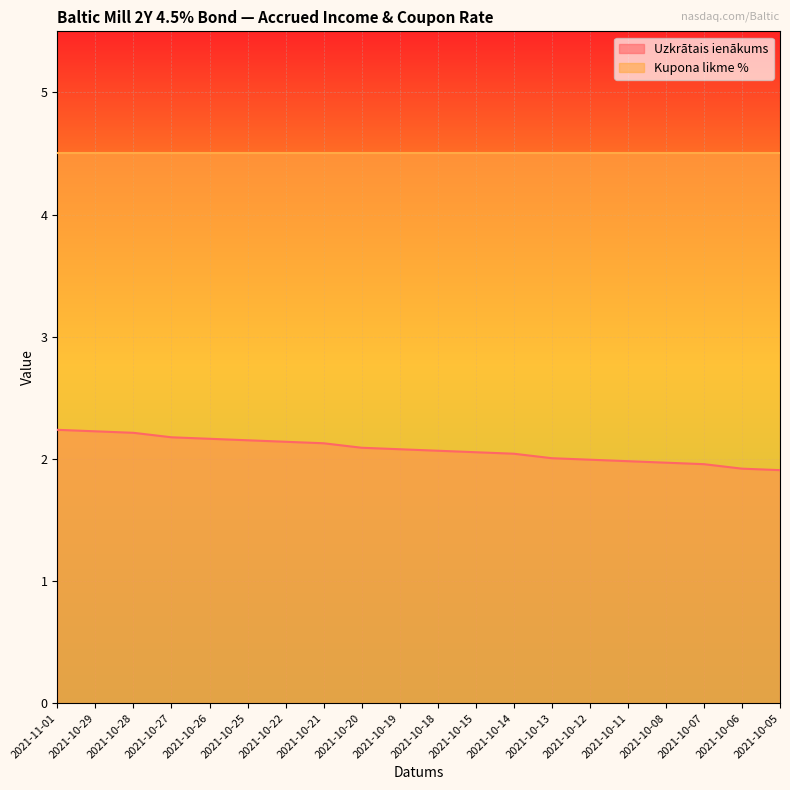

Does the chart display data point markers on the line(s)?

No